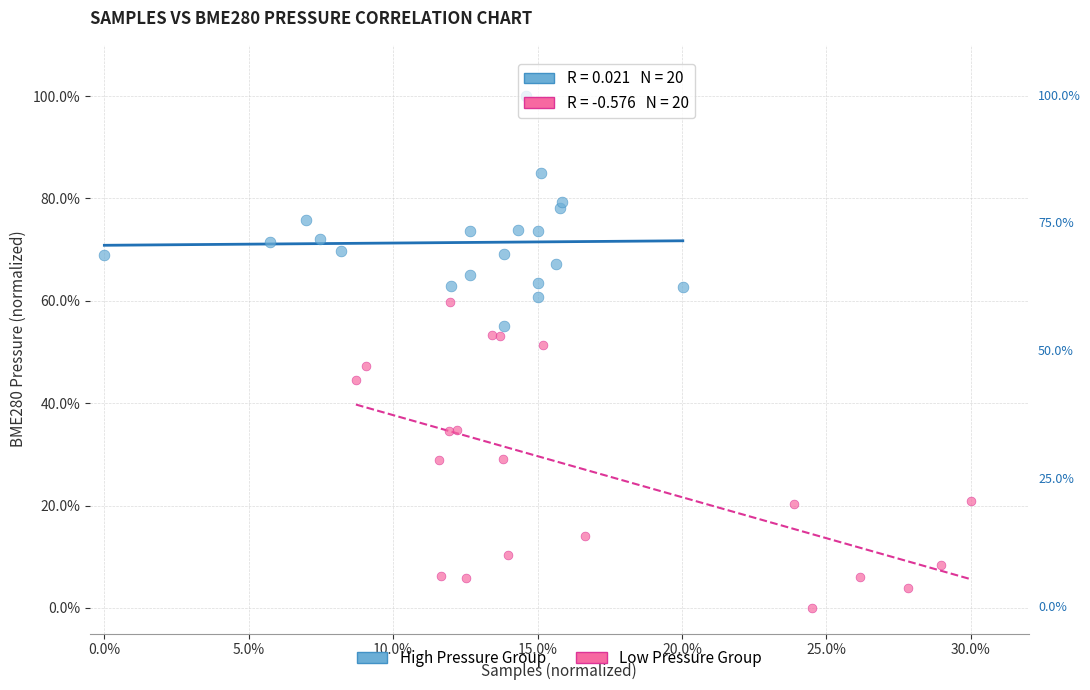

What are all the series names shown in the legend?

High Pressure Group, Low Pressure Group